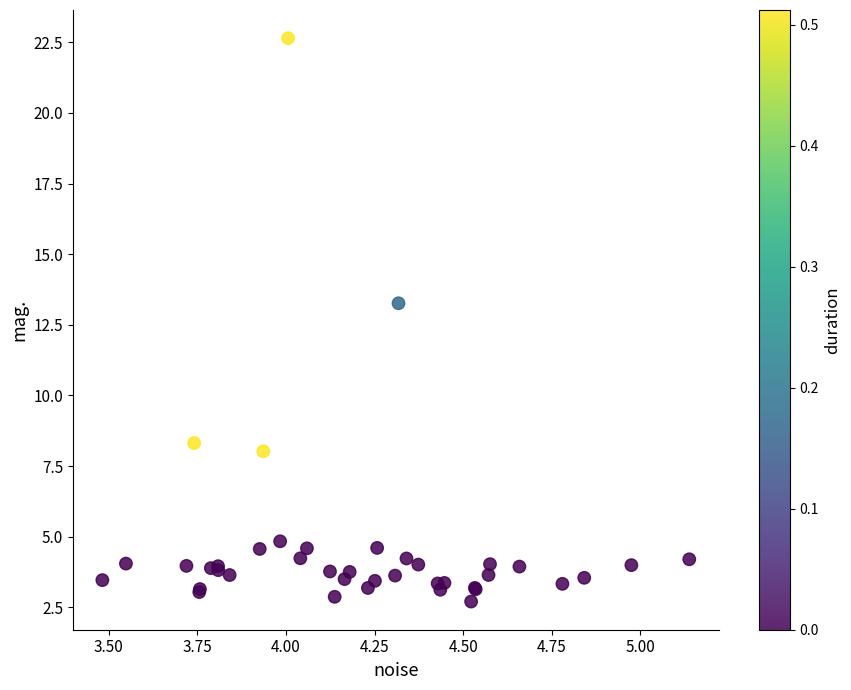

What Y value in the scatter plot is closest to 12?

13.3